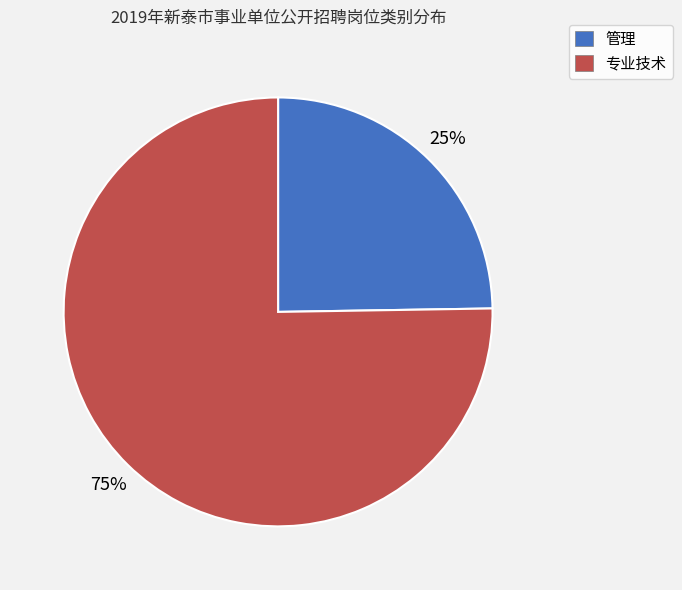

To the nearest percent, what portion does 专业技术 represent?

75%